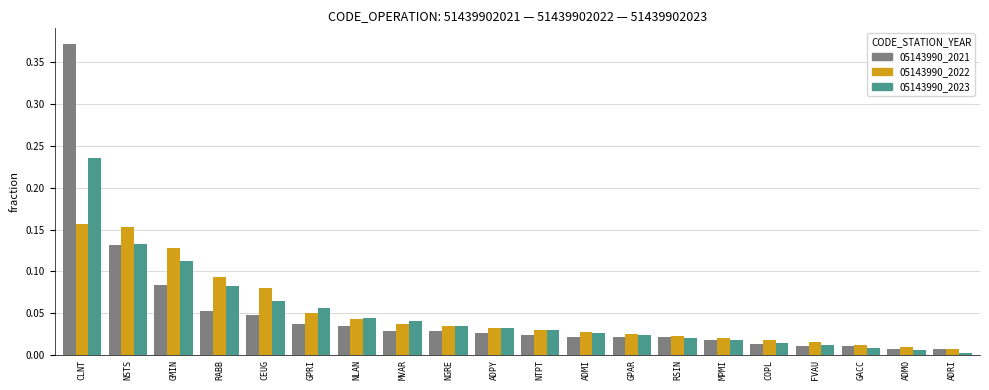

Which series has the widest spread of values?

05143990_2021